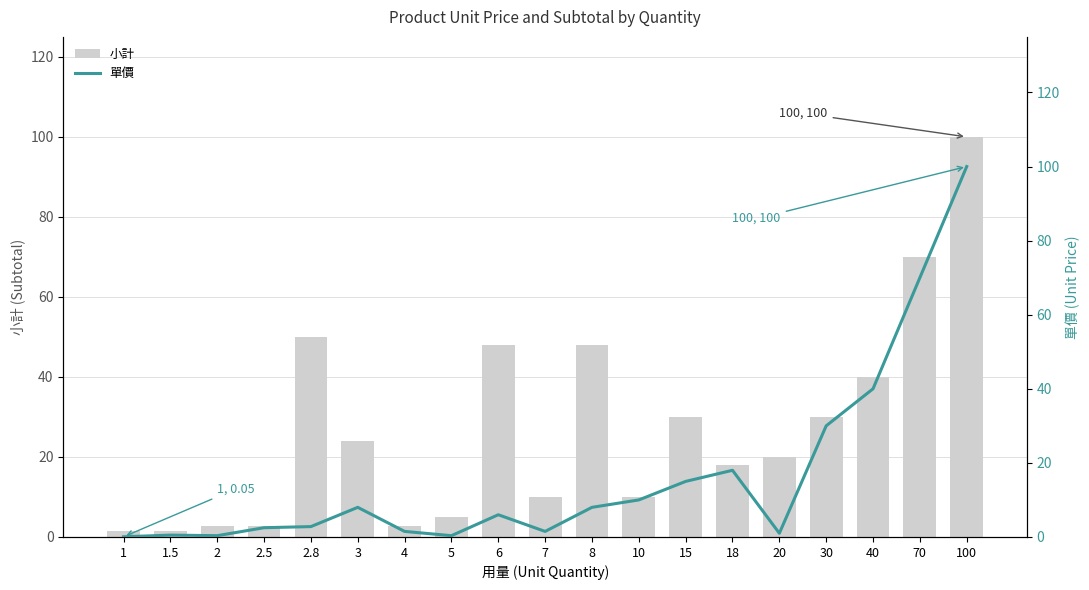

How many data points does each series have?

19